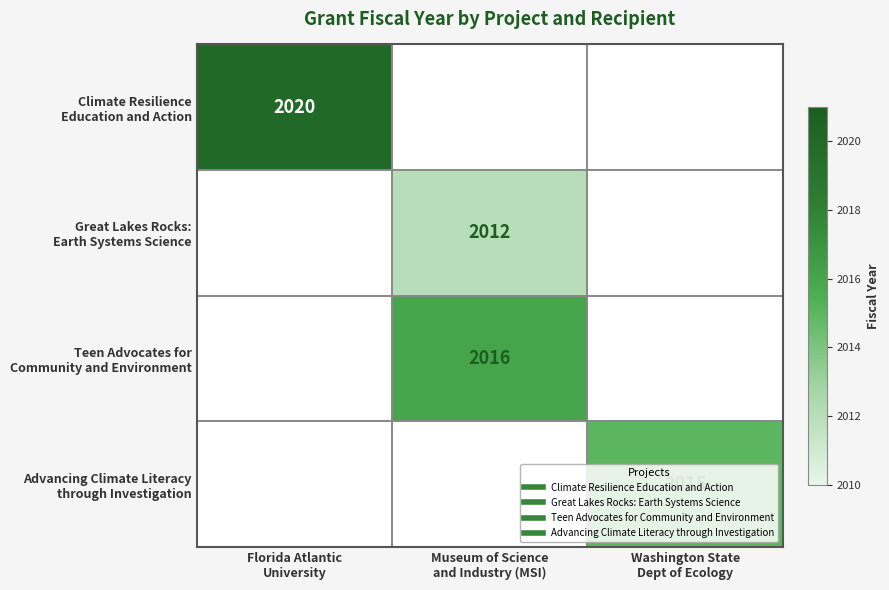

Count the number of categories in the chart.

3